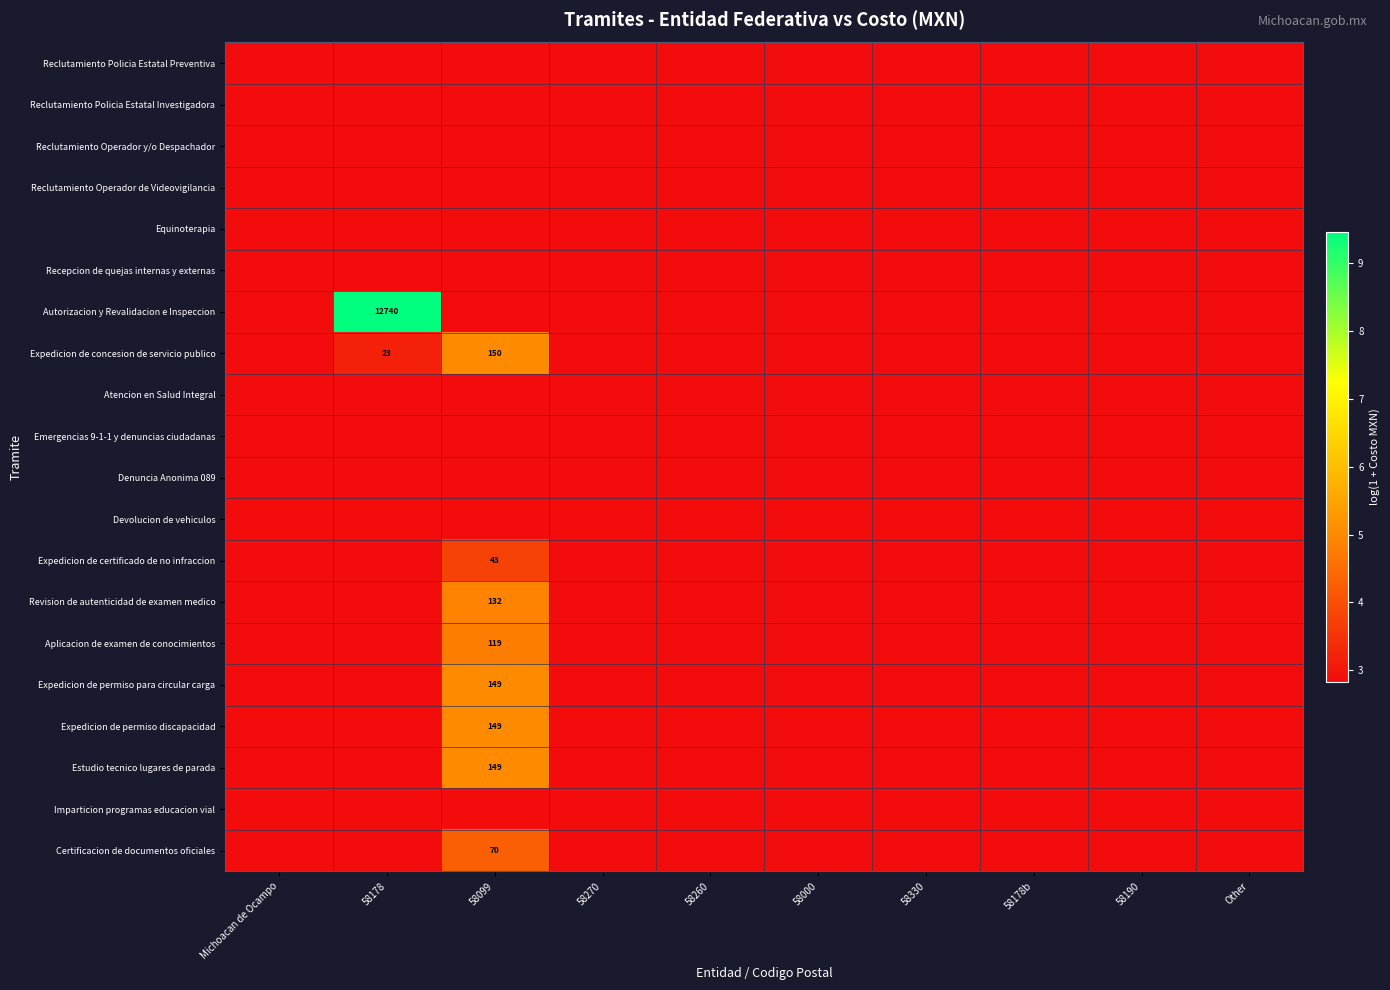

Rank the categories by Reclutamiento Policia Estatal Preventiva value from highest to lowest.

Michoacan de Ocampo, 58178, 58099, 58270, 58260, 58000, 58330, 58178b, 58190, Other